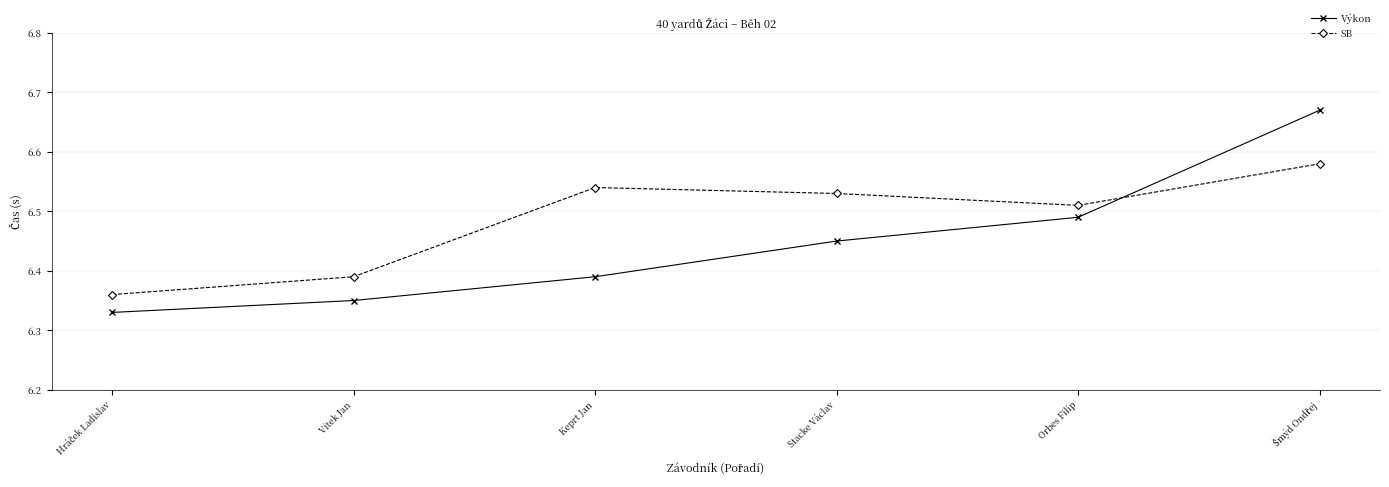

Which series has the largest total across all categories?

SB